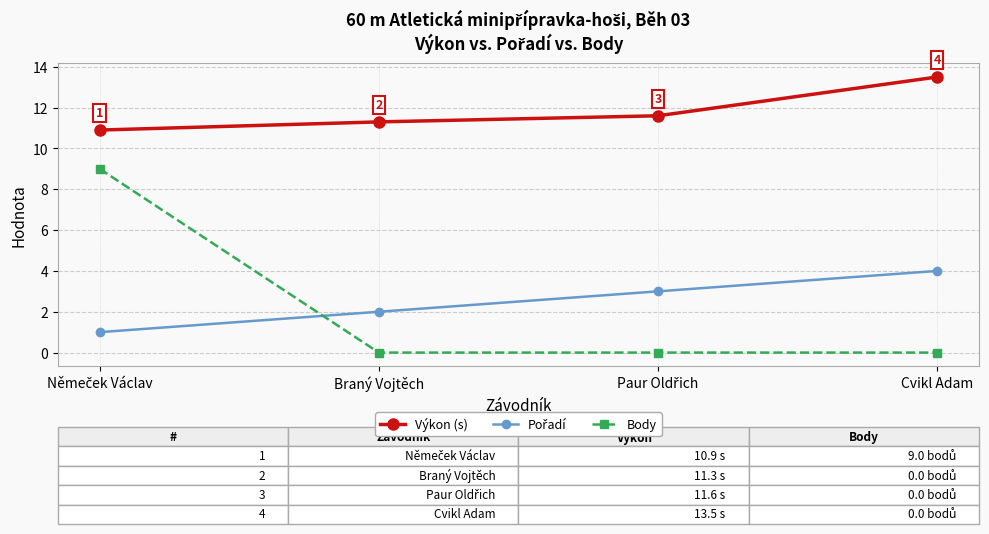

At how many categories does at least one series exceed 11?

3